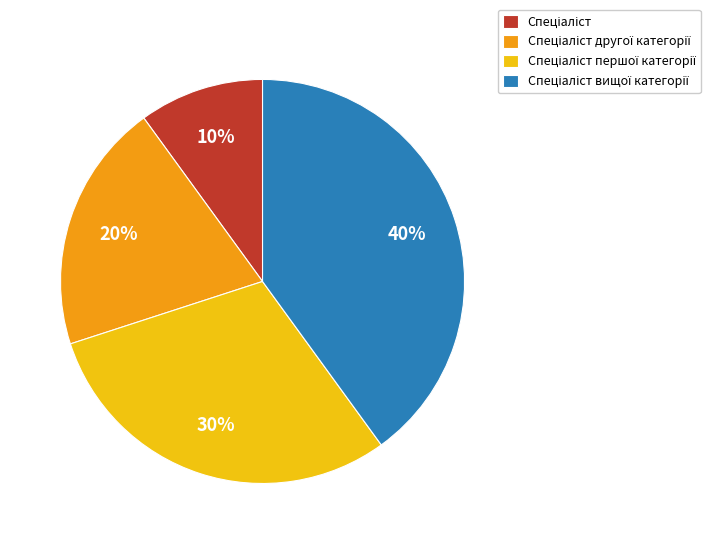

To the nearest percent, what is the average slice percentage?

25%